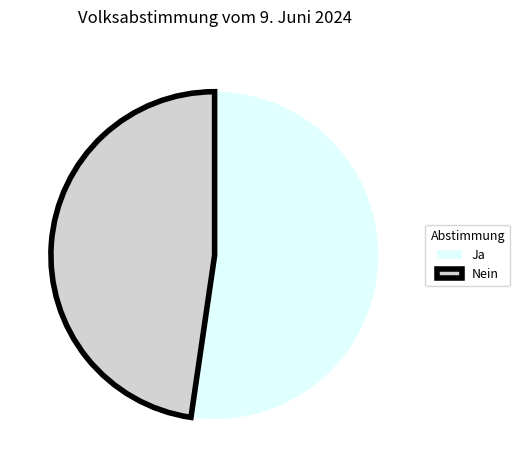

Is it true that Nein is 43% of the pie?

False